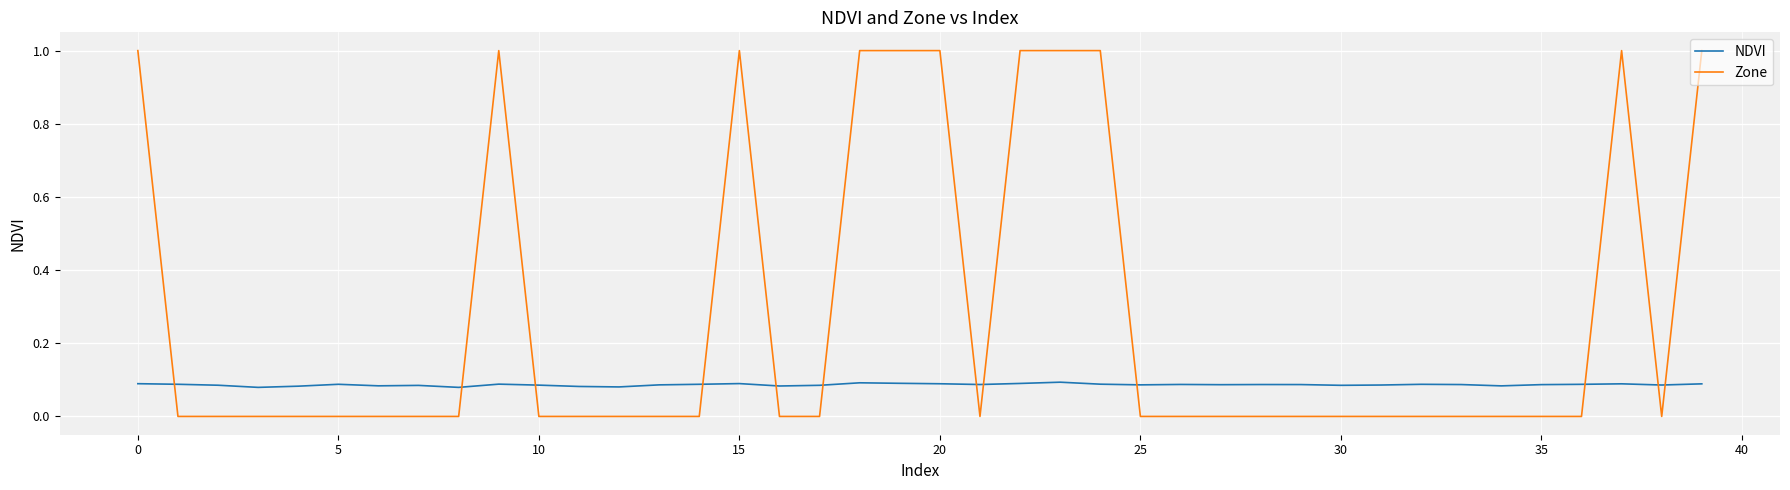

Rank the series by their maximum value, from highest to lowest.

Zone, NDVI